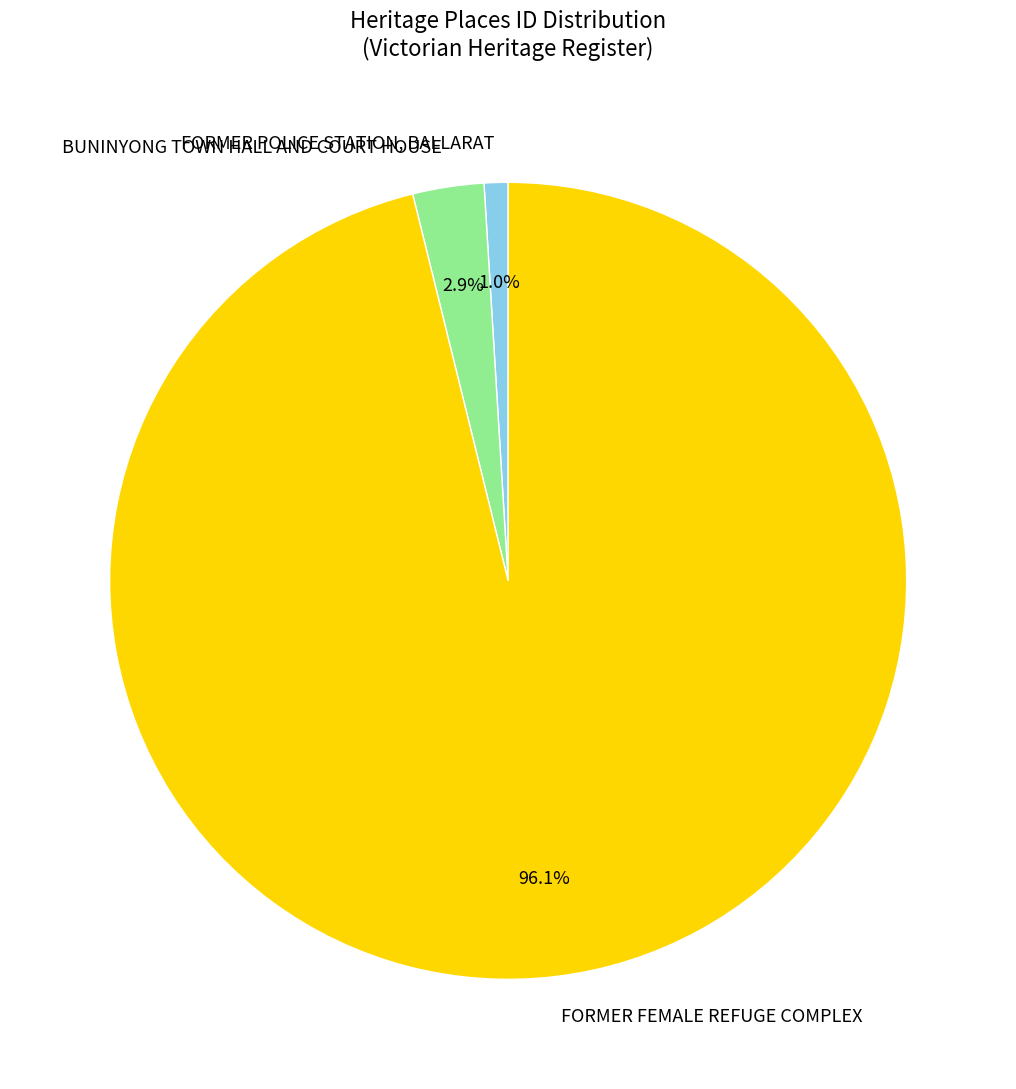

Which has a higher value, FORMER POLICE STATION, BALLARAT or FORMER FEMALE REFUGE COMPLEX?

FORMER FEMALE REFUGE COMPLEX